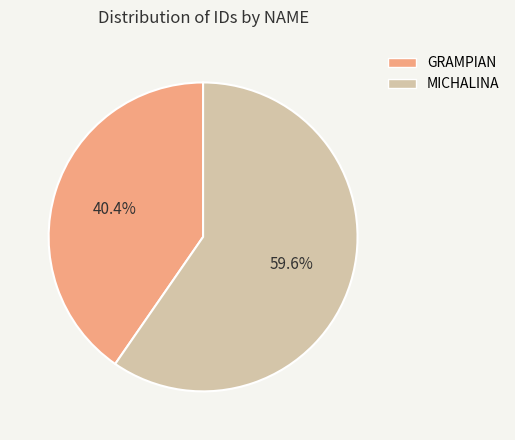

True or false: MICHALINA accounts for 60% of the total.

True